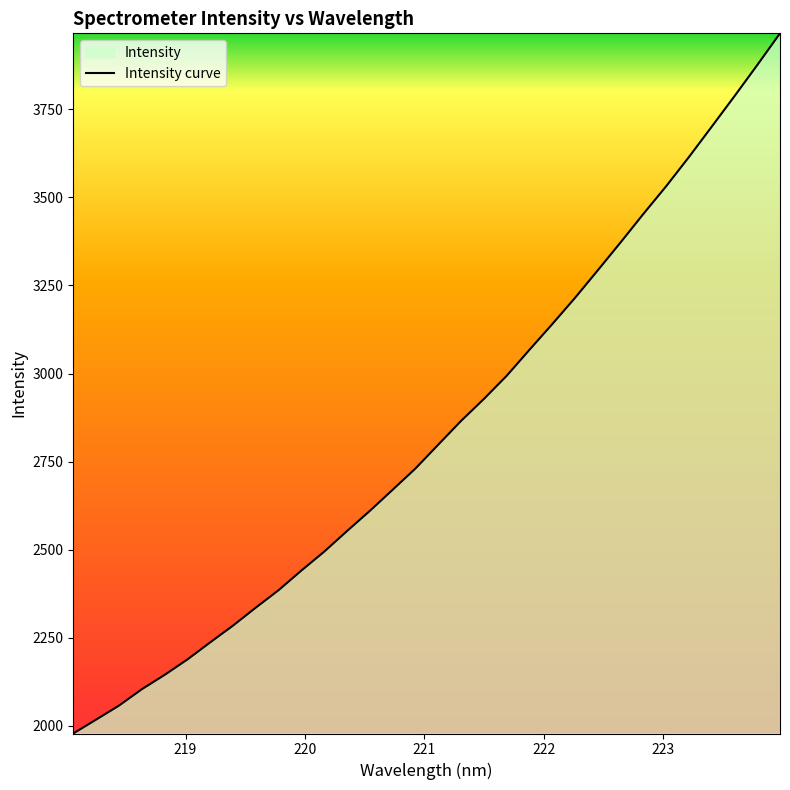

What is the maximum value shown in the chart?

3965.5